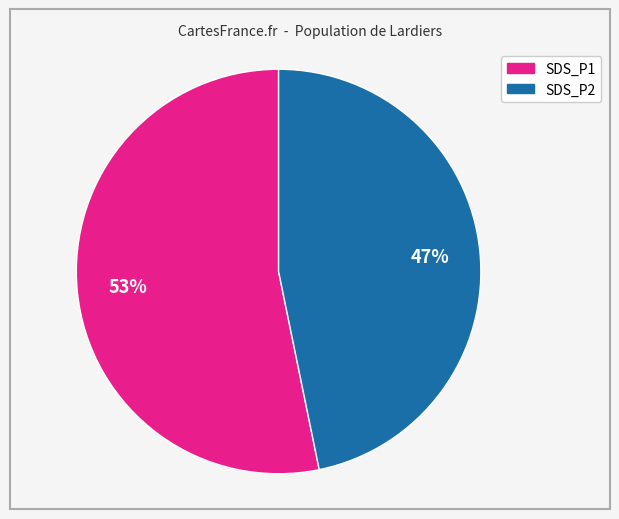

Combined, do SDS_P1 and SDS_P2 account for over 50%?

Yes